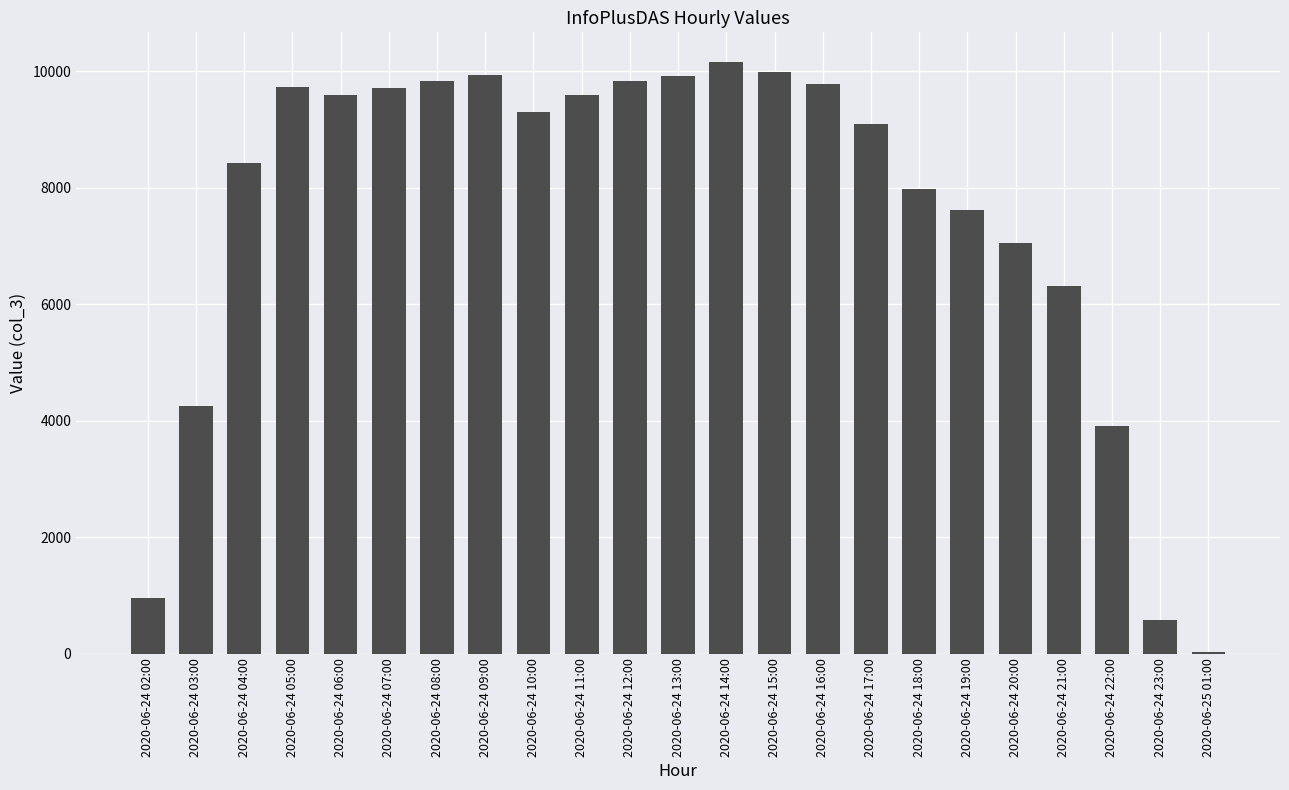

What is the label of the 19th bar from the right?

2020-06-24 06:00